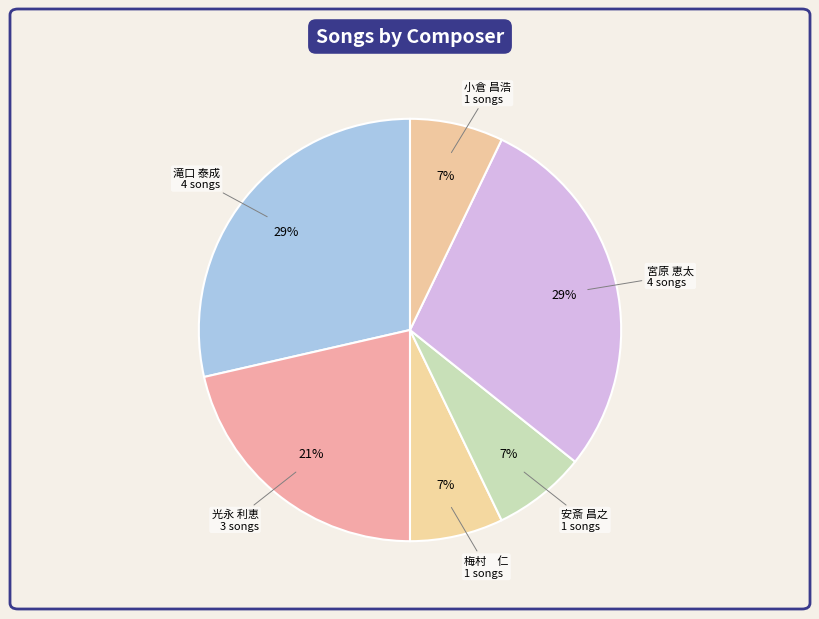

Is there any slice that represents more than half of the pie?

No